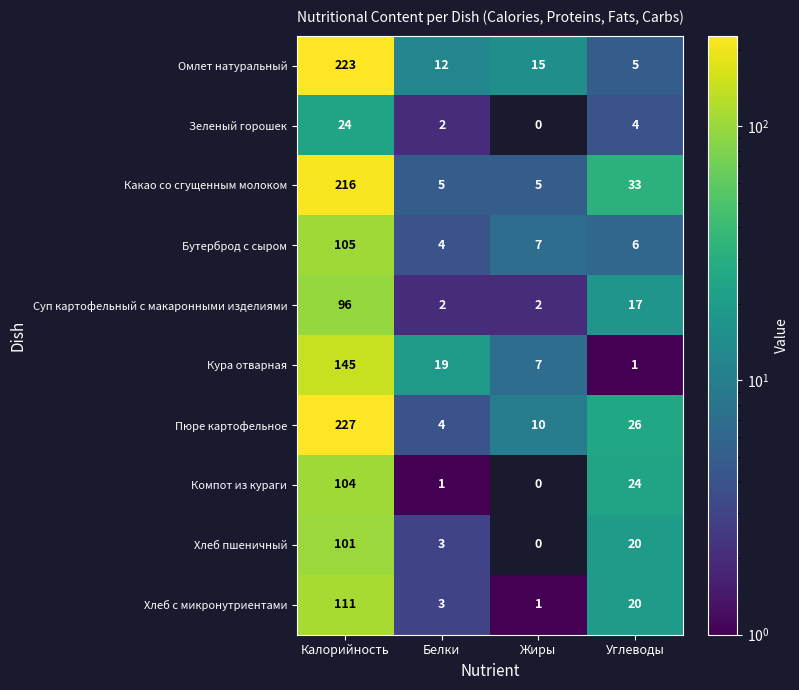

What is the lowest value of the Бутерброд с сыром series?

4